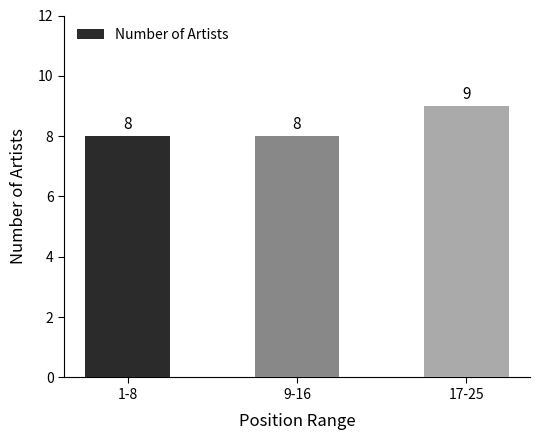

What is the label of the 2nd bar from the right?

9-16